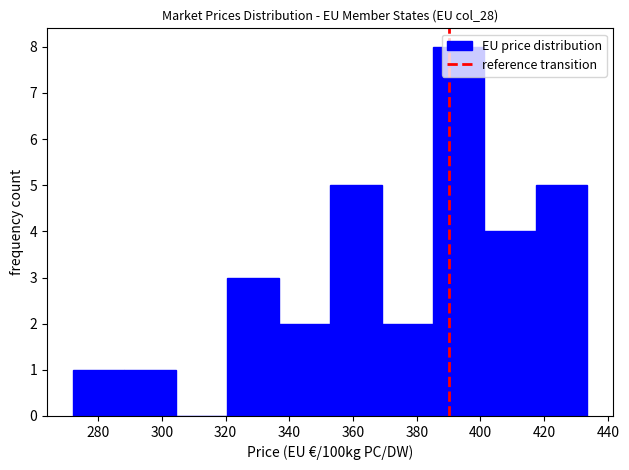

Over which range of the x-axis is the bar tallest?

386 to 402